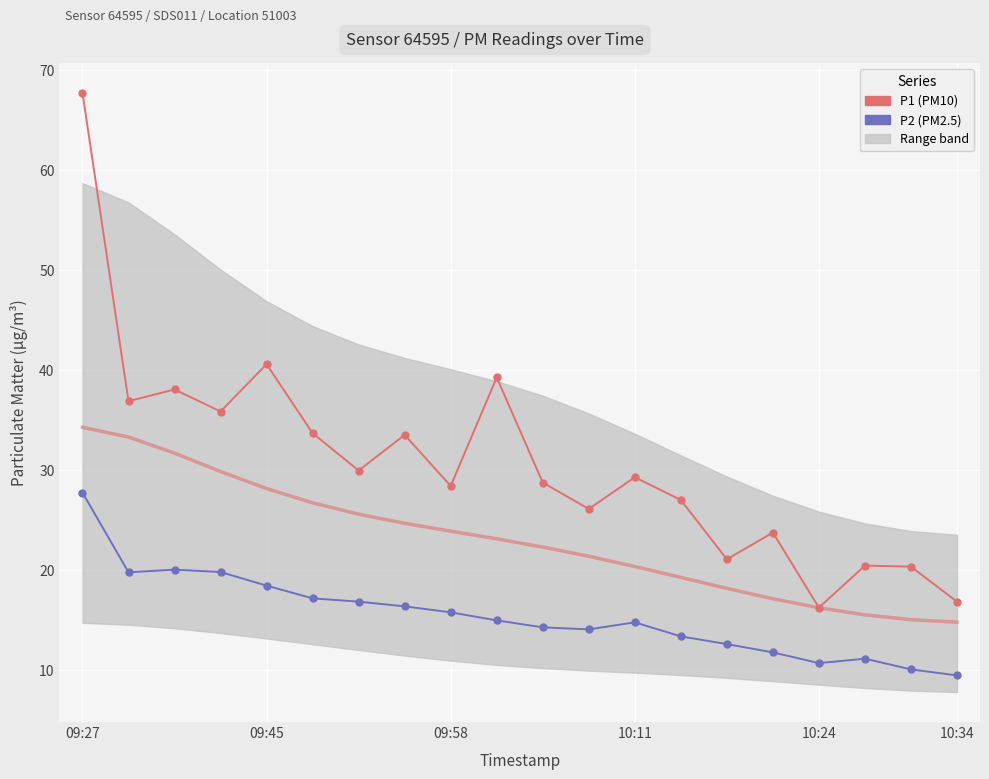

What is the smallest value displayed?

9.5